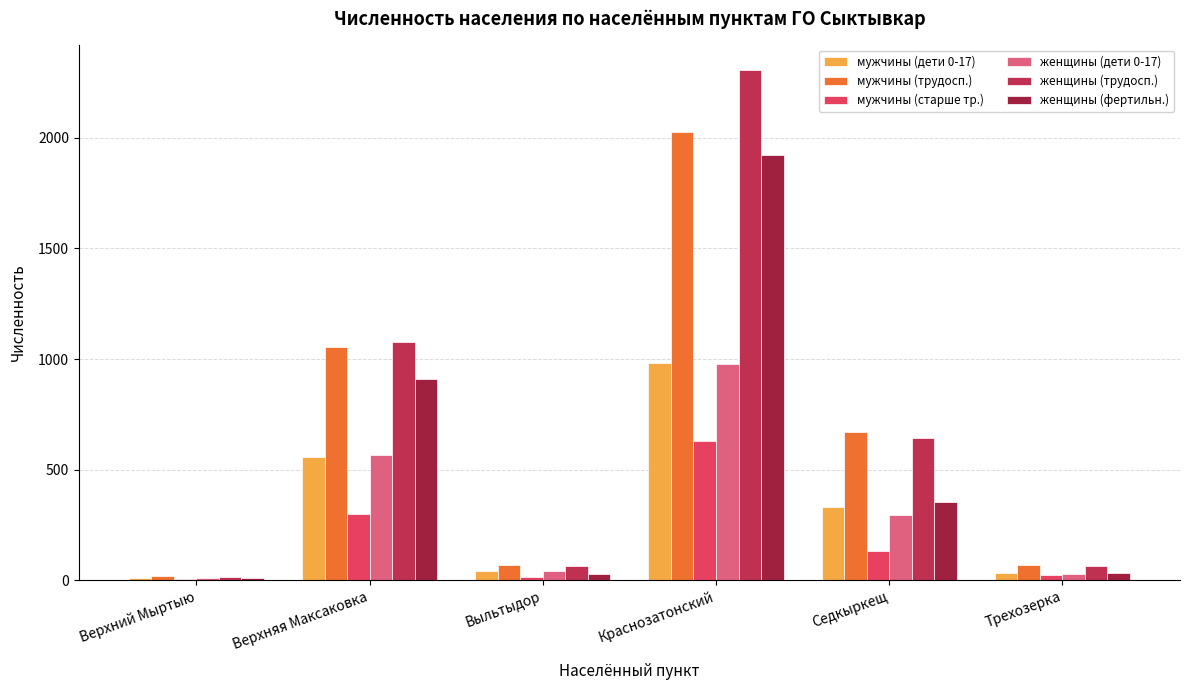

Between Трехозерка and Верхний Мыртыю, which is larger?

Трехозерка